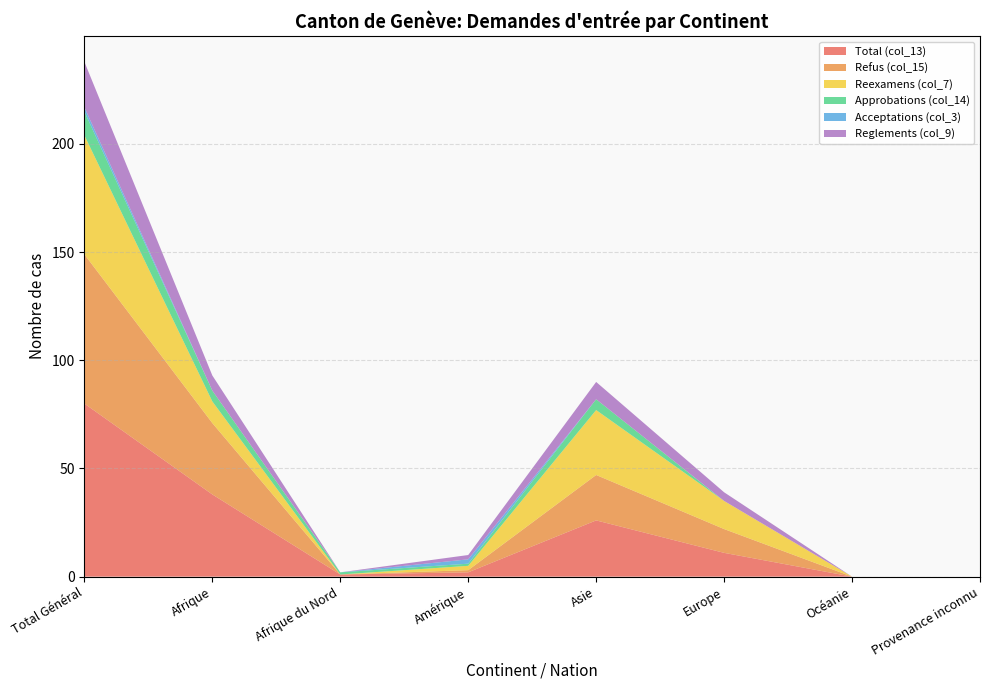

Reading left to right, list all the values displayed in this chart.

Total (col_13): 80	38	1	2	26	11	0	0
Refus (col_15): 69	33	0	1	21	11	0	0
Reexamens (col_7): 55	10	0	2	30	13	0	0
Approbations (col_14): 11	5	1	1	5	0	0	0
Acceptations (col_3): 2	0	0	2	0	0	0	0
Reglements (col_9): 21	7	0	2	8	4	0	0